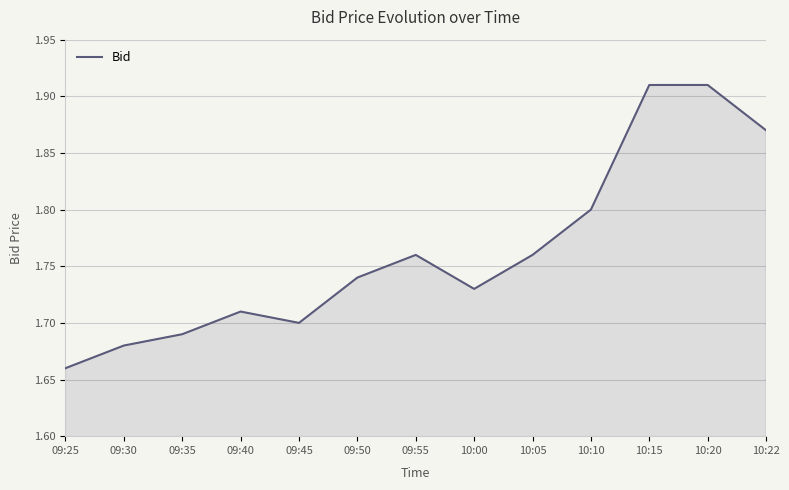

Which has a higher value, 09:50 or 10:20?

10:20